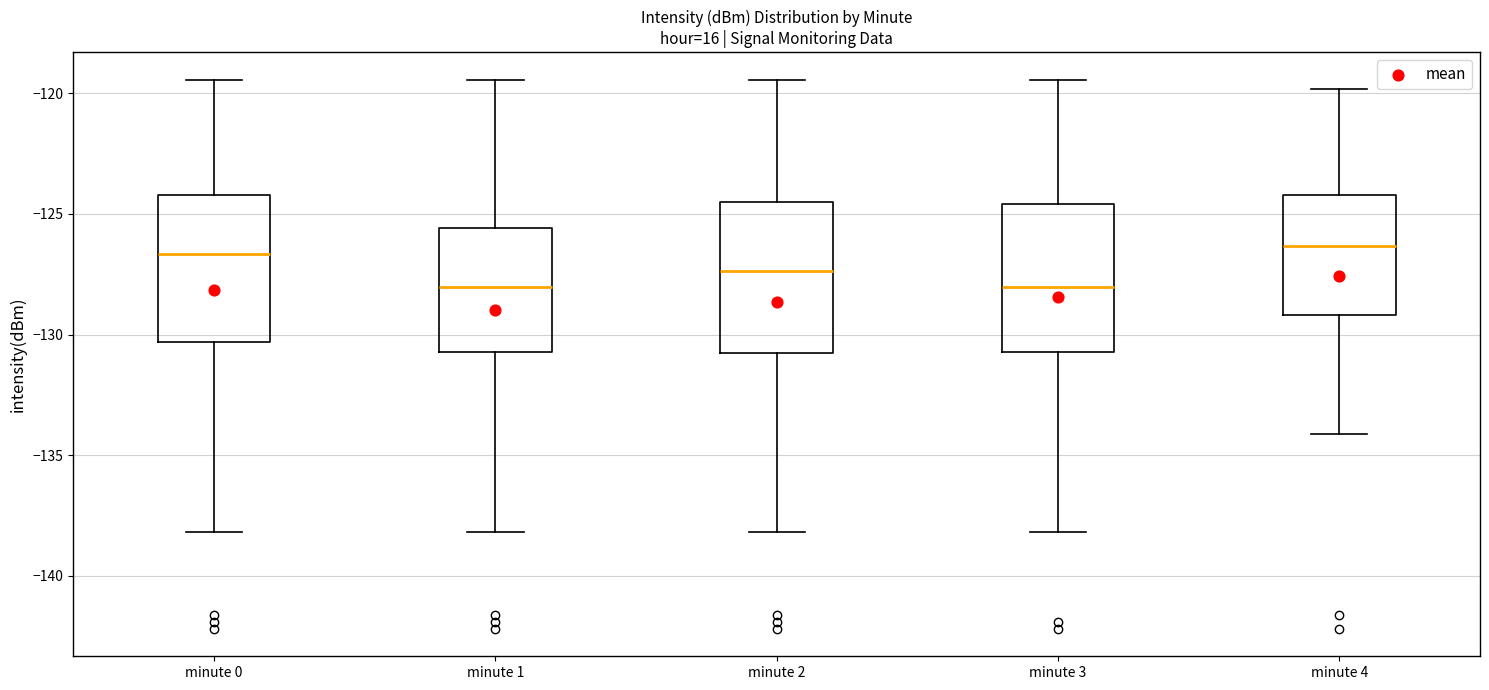

Reading left to right, read every box against the y-axis: the position of its median line, the range the box covers, and the ends of its whiskers. The values are not printed on the chart, so give them approximately, as read against the axis.

minute 0: median -126.5, box -130.5 to -124.0, whiskers -138.0 to -119.5
minute 1: median -128.0, box -130.5 to -125.5, whiskers -138.0 to -119.5
minute 2: median -127.5, box -131.0 to -124.5, whiskers -138.0 to -119.5
minute 3: median -128.0, box -130.5 to -124.5, whiskers -138.0 to -119.5
minute 4: median -126.5, box -129.0 to -124.0, whiskers -134.0 to -120.0